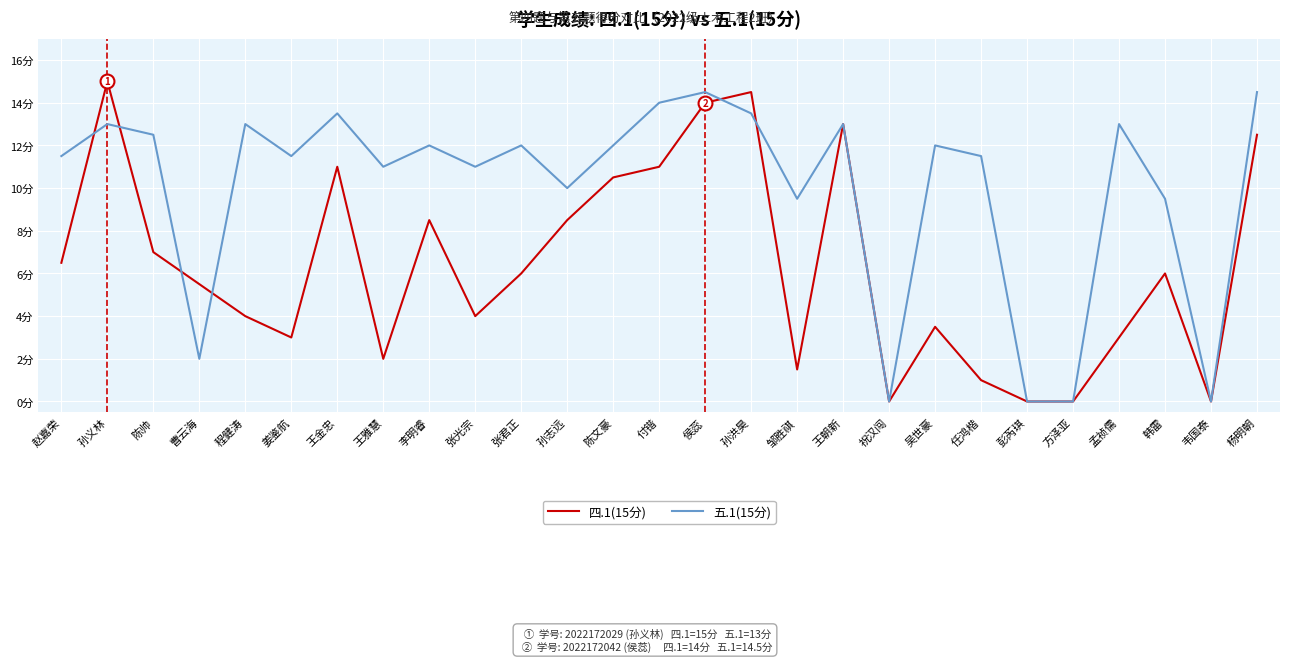

Where is the first local maximum for 五.1(15分)?

孙义林